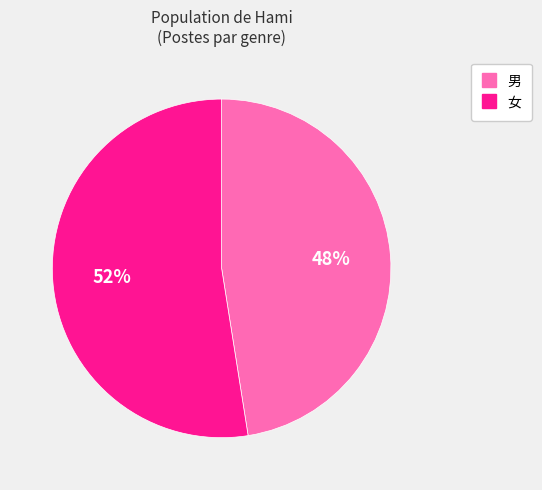

Do 男 and 女 together represent more than half of the pie?

Yes